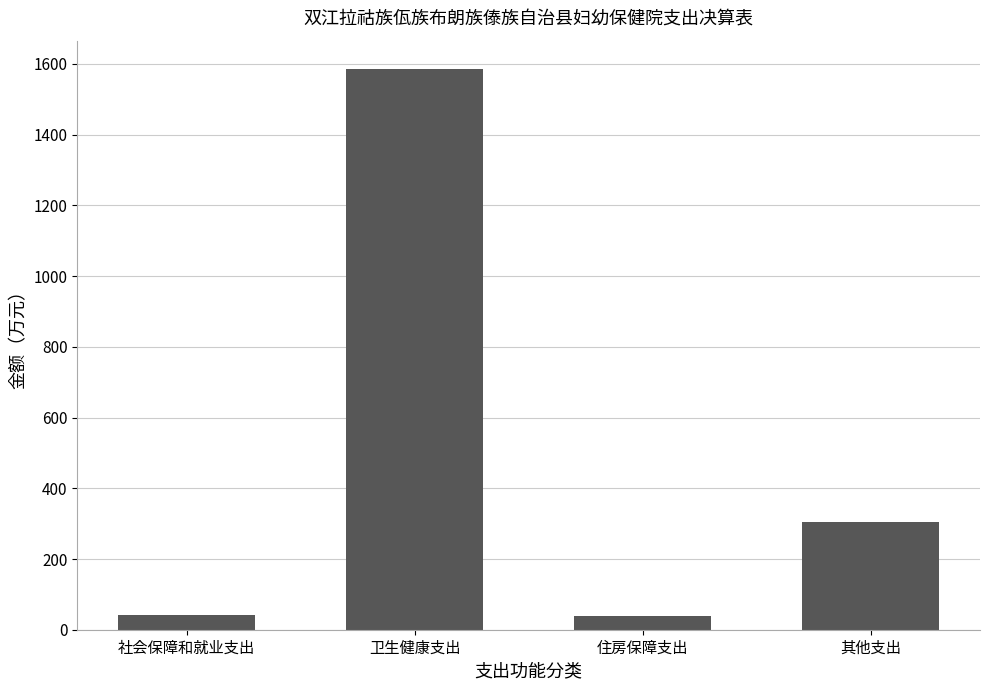

What is the label of the 3rd bar from the left?

住房保障支出